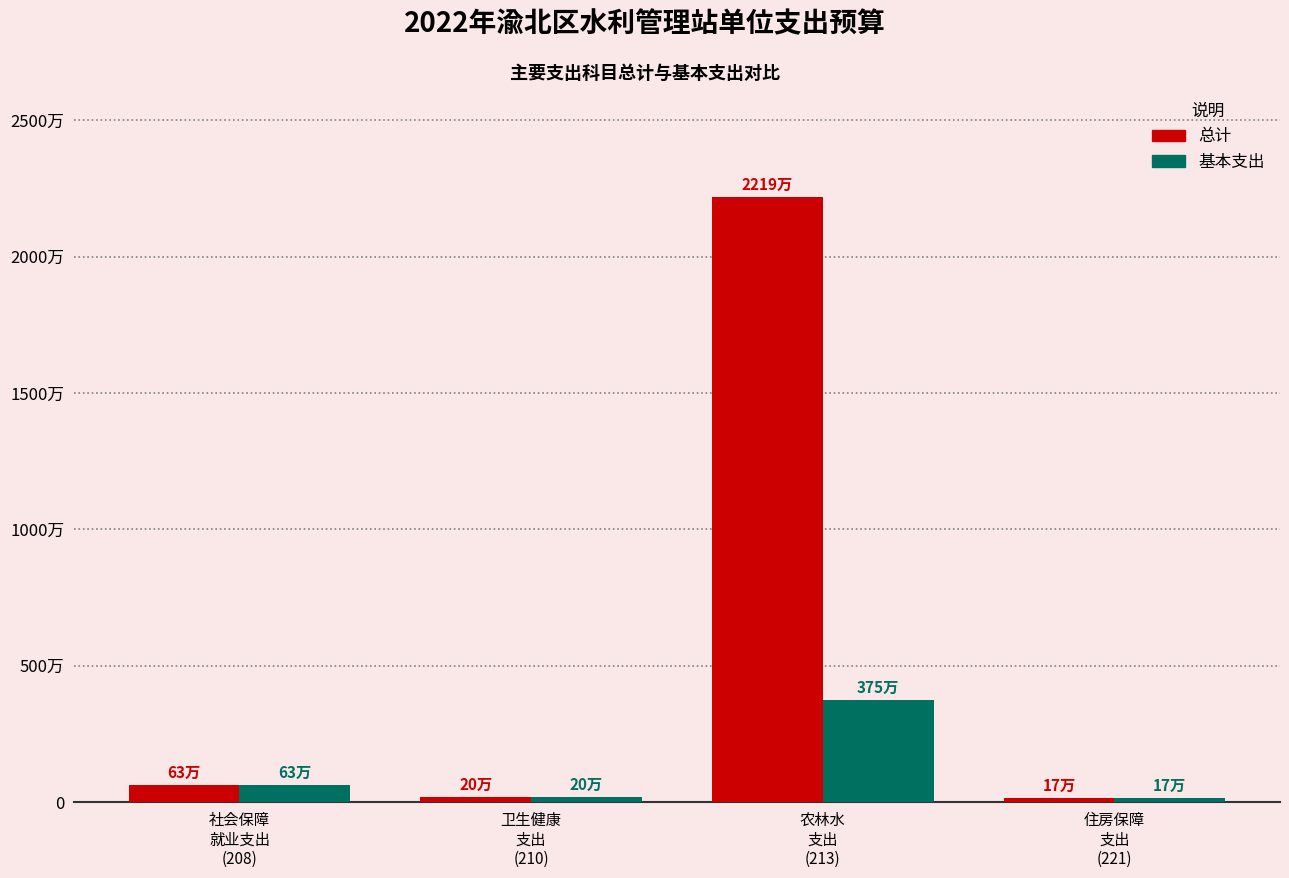

What is the difference between the 总计 values at 住房保障
支出
(221) and 农林水
支出
(213)?

22025010.3